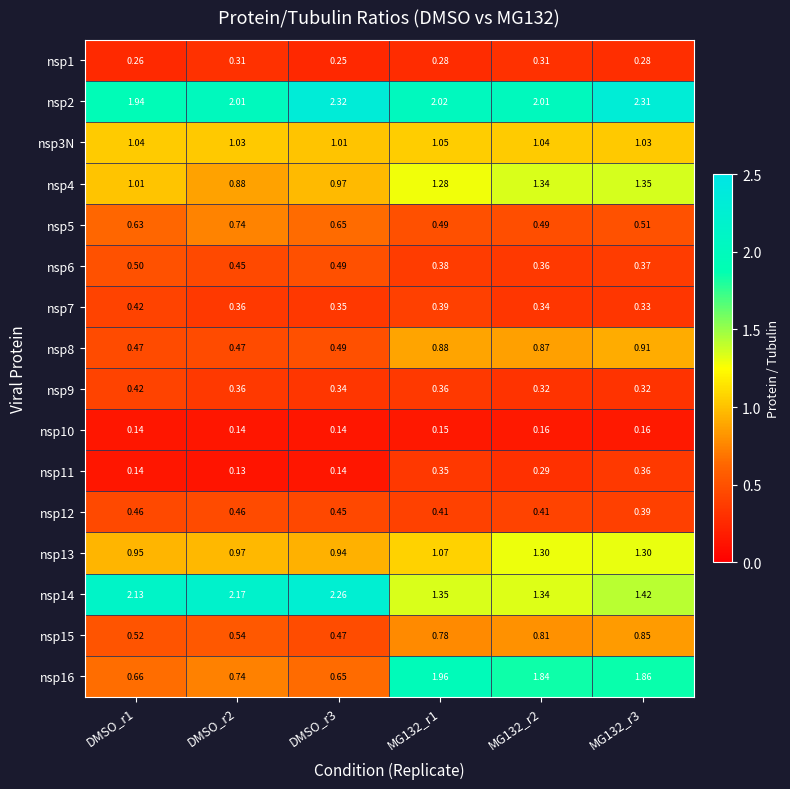

Is the value of nsp15 at DMSO_r2 greater than the value of nsp8 at MG132_r2?

No